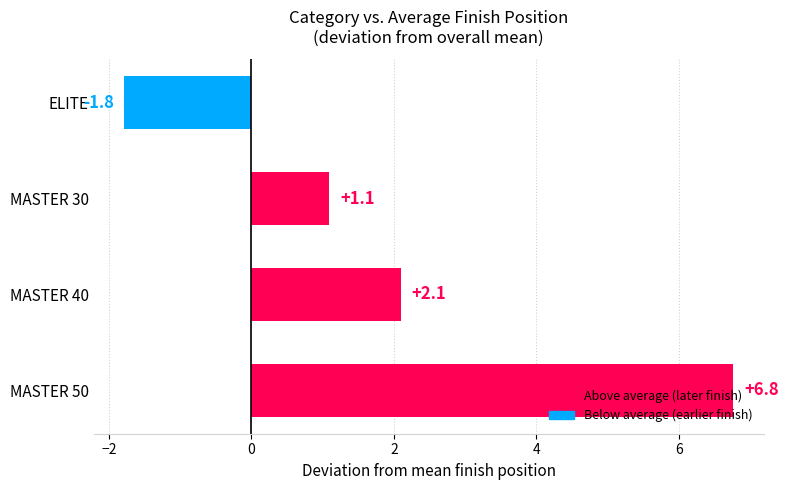

At which label is the value closest to 2?

MASTER 40